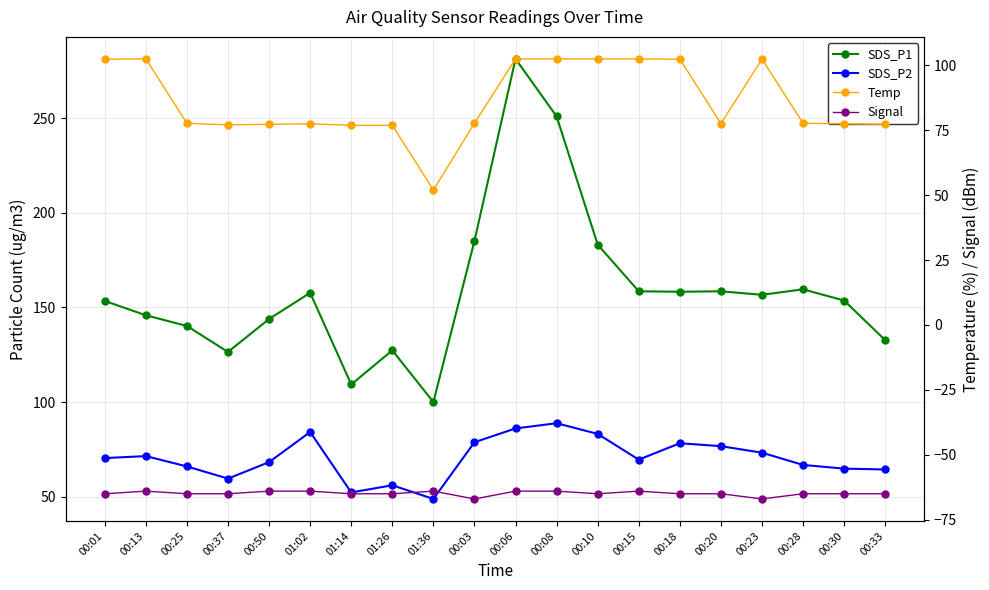

Is the value of Temp at 01:26 greater than the value of SDS_P1 at 01:26?

No